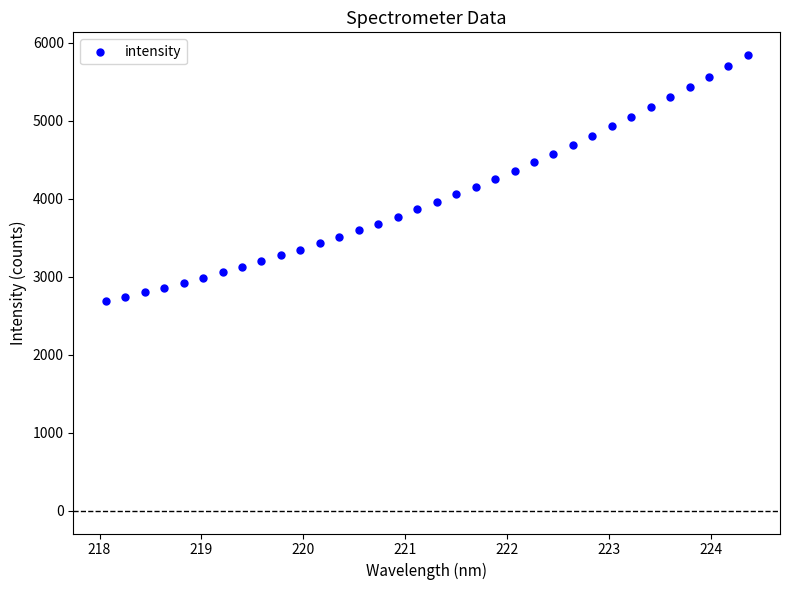

What is the range of X values (max minus min)?

6.3